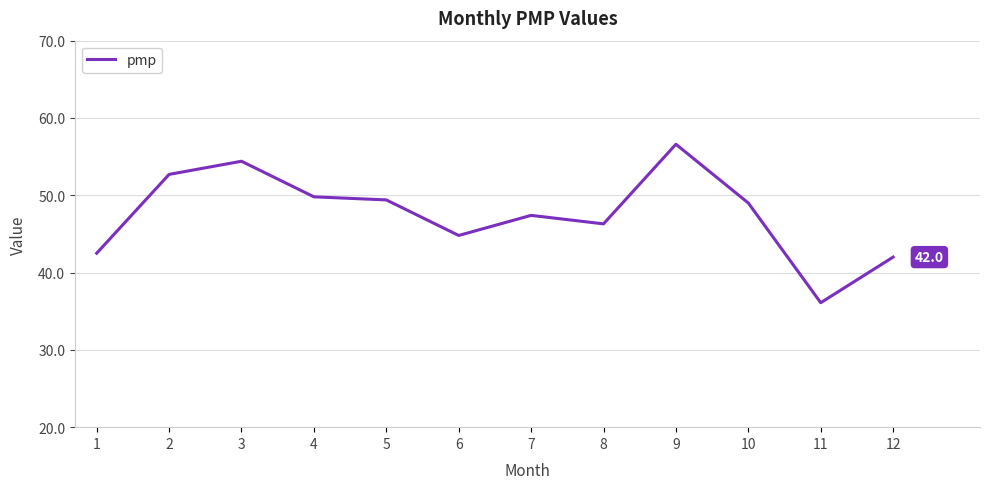

Count the number of data series in this chart.

1